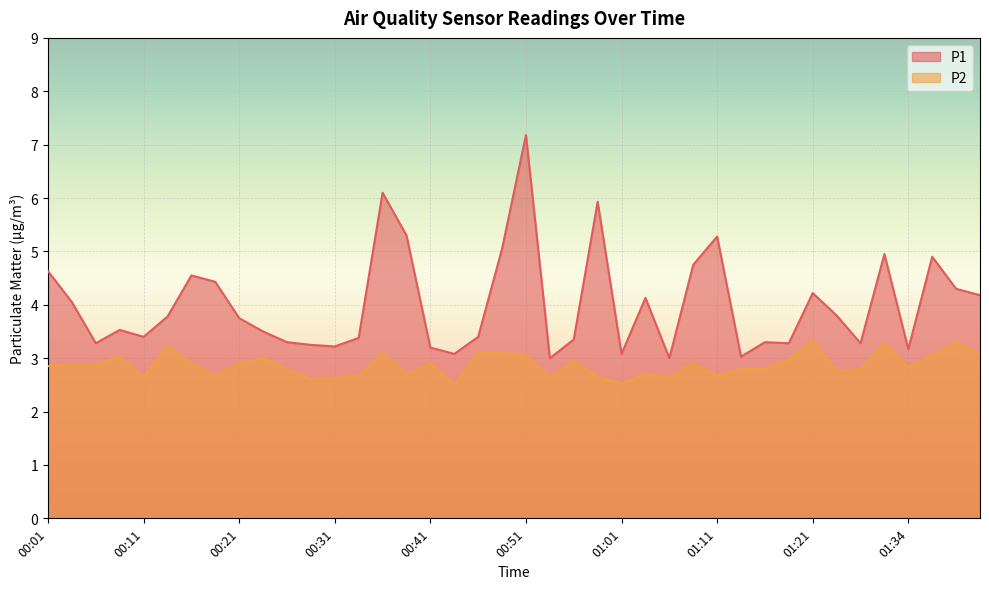

What is the total value across all series at 00:23?

6.5